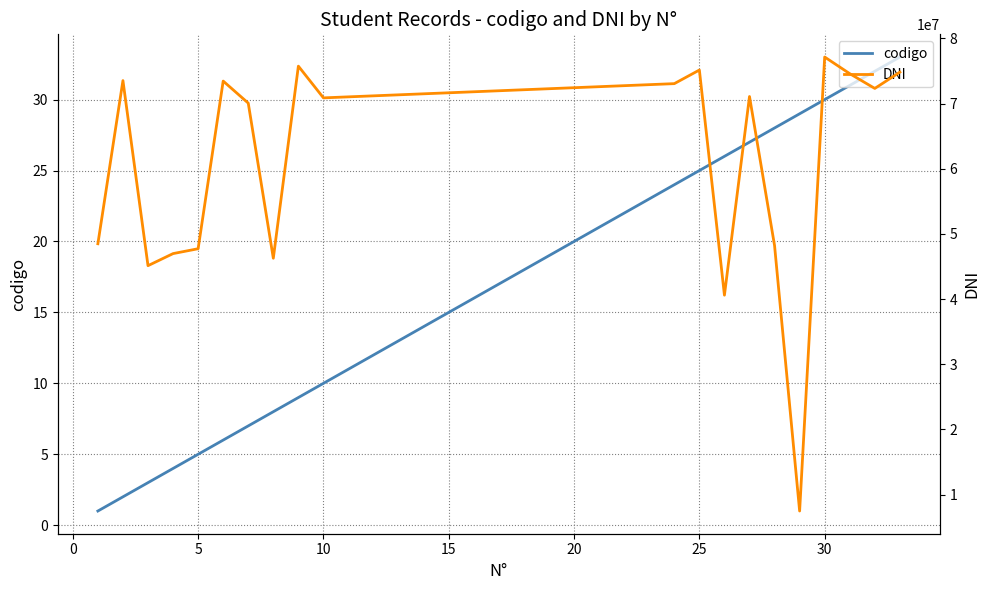

True or false: codigo has a value of 5 at 5.

True